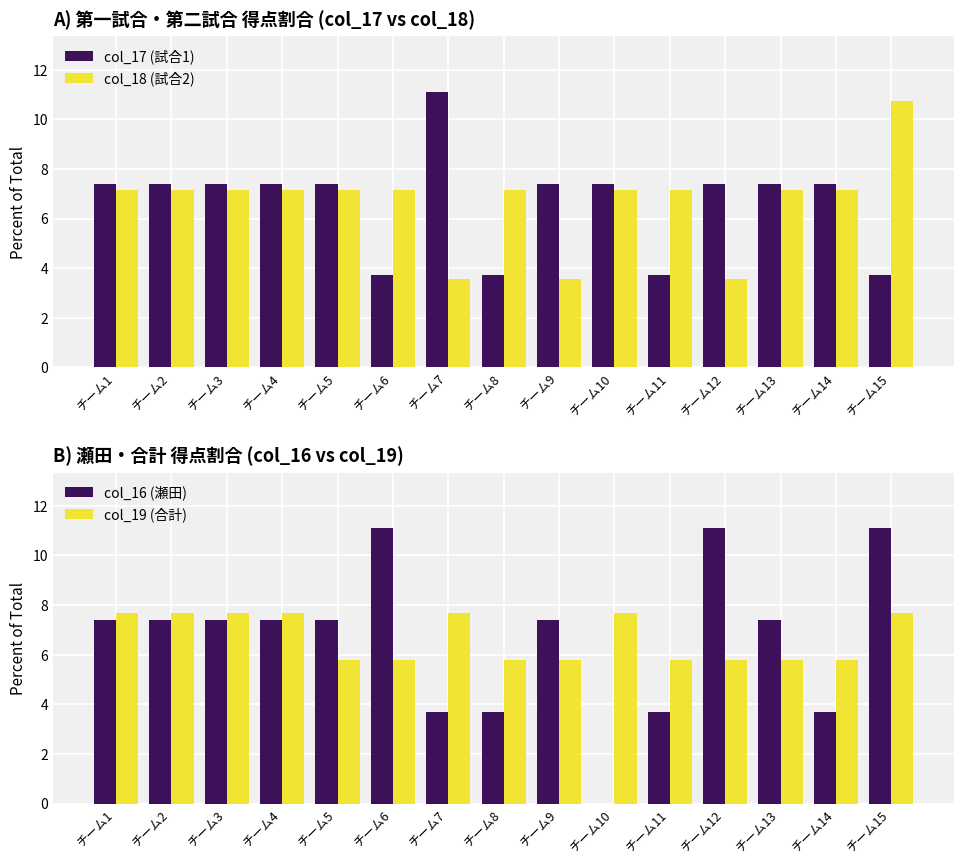

True or false: col_16 (瀬田) has a value of 11.4 at チーム5.

False